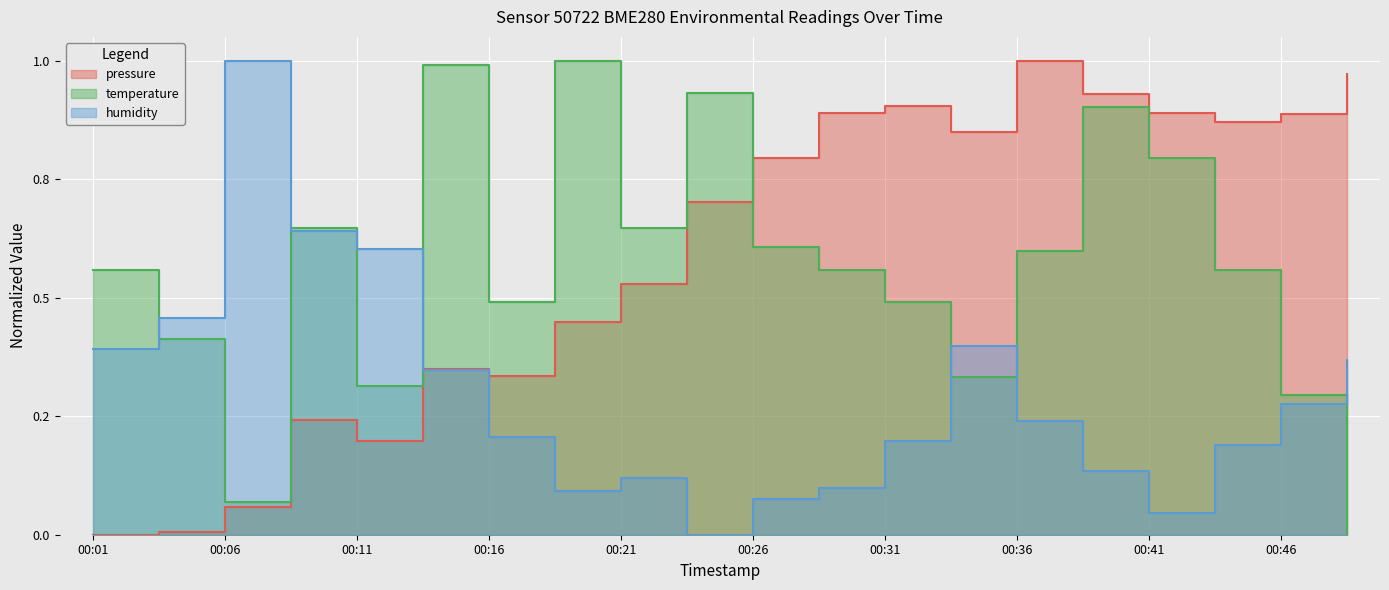

Reading left to right, transcribe all the data shown in this chart.

pressure: 0.0	0.0	0.1	0.2	0.2	0.4	0.3	0.4	0.5	0.7	0.8	0.9	0.9	0.8	1.0	0.9	0.9	0.9	0.9	1.0
temperature: 0.6	0.4	0.1	0.6	0.3	1.0	0.5	1.0	0.6	0.9	0.6	0.6	0.5	0.3	0.6	0.9	0.8	0.6	0.3	0.0
humidity: 0.4	0.5	1.0	0.6	0.6	0.3	0.2	0.1	0.1	0.0	0.1	0.1	0.2	0.4	0.2	0.1	0.0	0.2	0.3	0.4